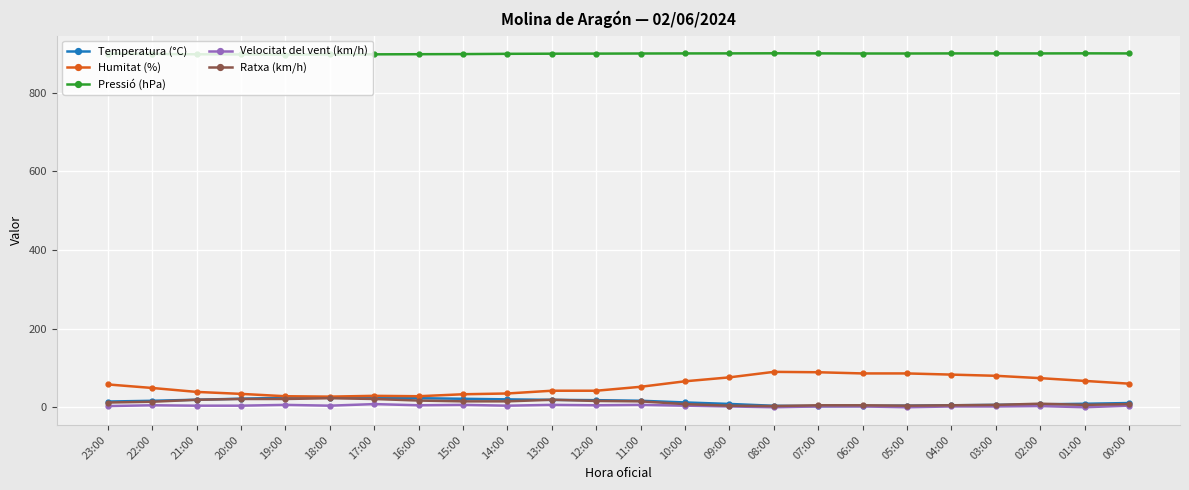

What is the value of the Pressió (hPa) point at the 3rd from the left?

897.7